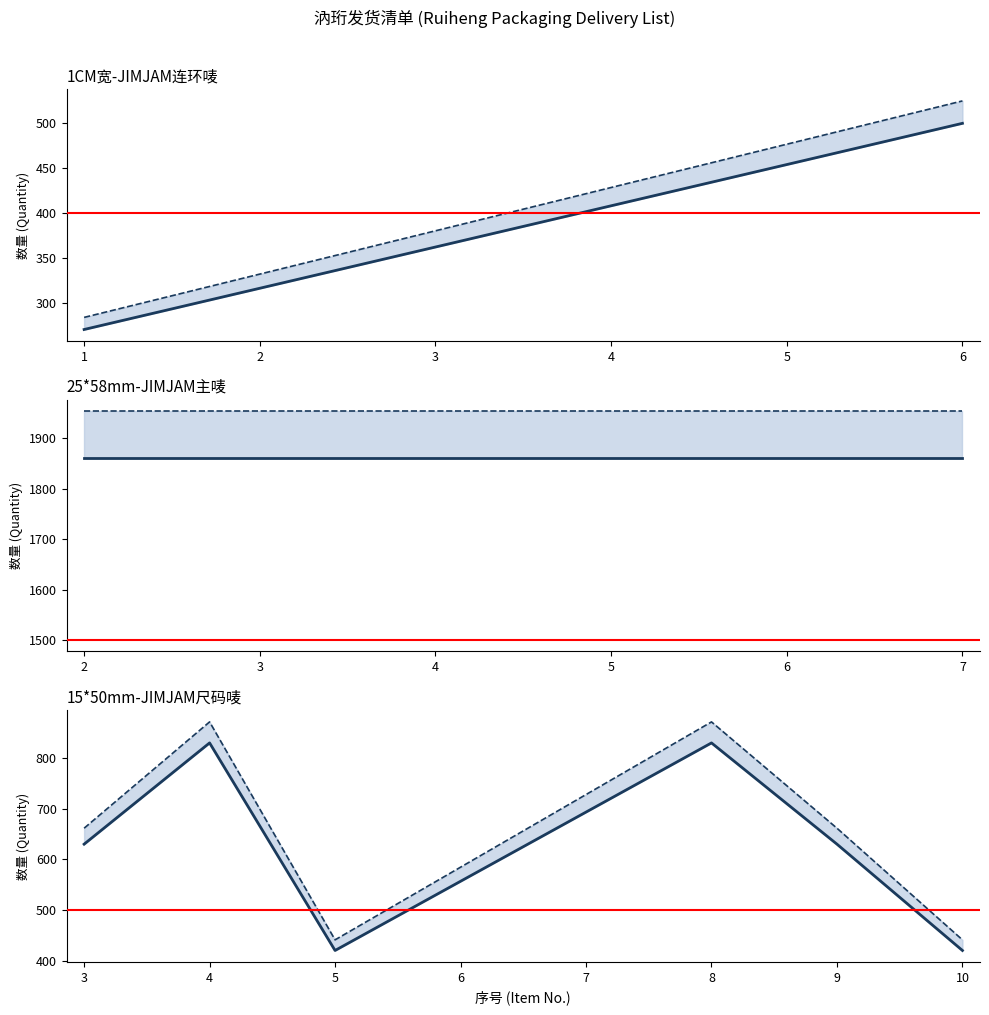

True or false: 订单数量 and 实发数量 cross at least once.

False